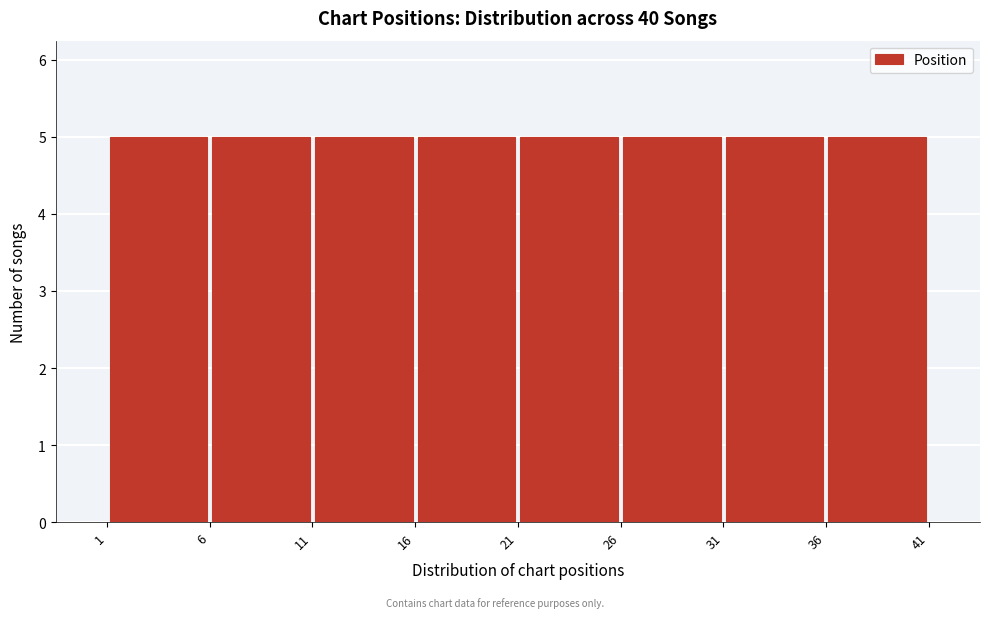

How tall is the bar that spans 21 to 26 on the x-axis? The values are not printed on the chart, so give them approximately, as read against the axis.

5